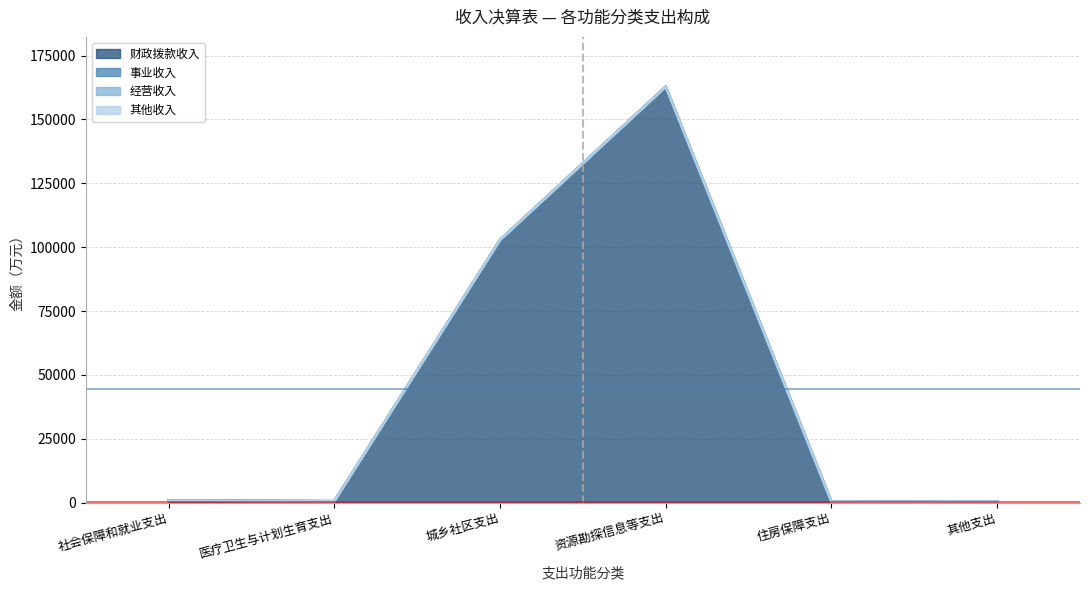

Reading left to right, extract all data points from this chart.

财政拨款收入: 社会保障和就业支出=762.5	医疗卫生与计划生育支出=542.9	城乡社区支出=102769.7	资源勘探信息等支出=162785.6	住房保障支出=225.9	其他支出=400.0
事业收入: 社会保障和就业支出=0.0	医疗卫生与计划生育支出=0.0	城乡社区支出=0.0	资源勘探信息等支出=0.0	住房保障支出=0.0	其他支出=0.0
经营收入: 社会保障和就业支出=0.0	医疗卫生与计划生育支出=0.0	城乡社区支出=0.0	资源勘探信息等支出=0.0	住房保障支出=0.0	其他支出=0.0
其他收入: 社会保障和就业支出=0.0	医疗卫生与计划生育支出=0.0	城乡社区支出=0.0	资源勘探信息等支出=0.0	住房保障支出=0.0	其他支出=0.0